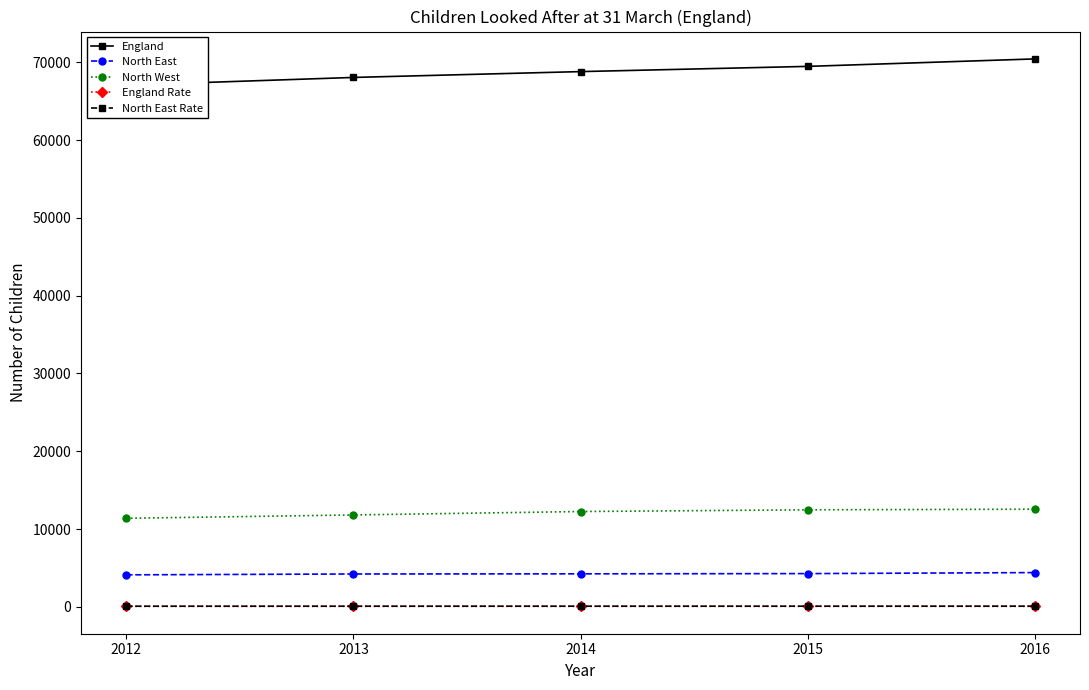

Which series has the largest total across all categories?

England